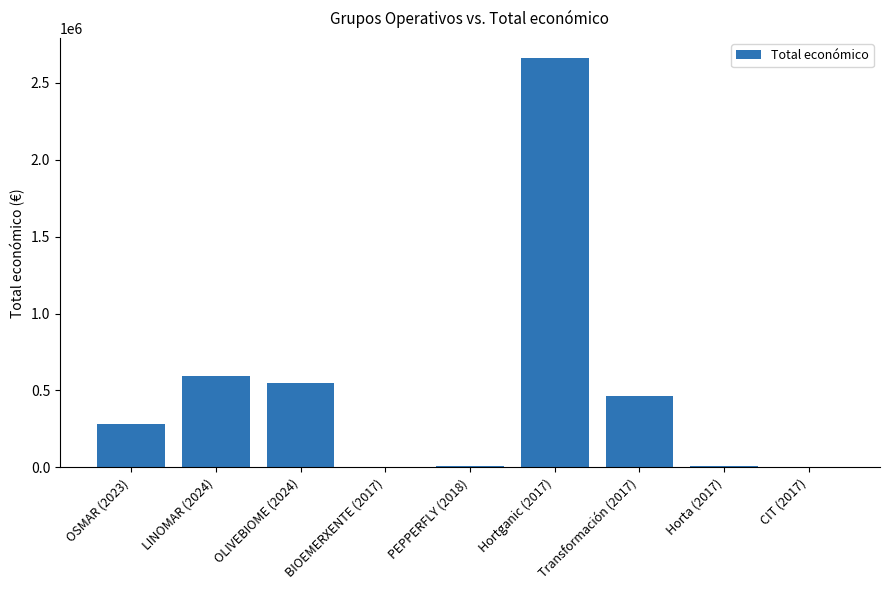

Which label corresponds to the largest value in the chart?

Hortganic (2017)